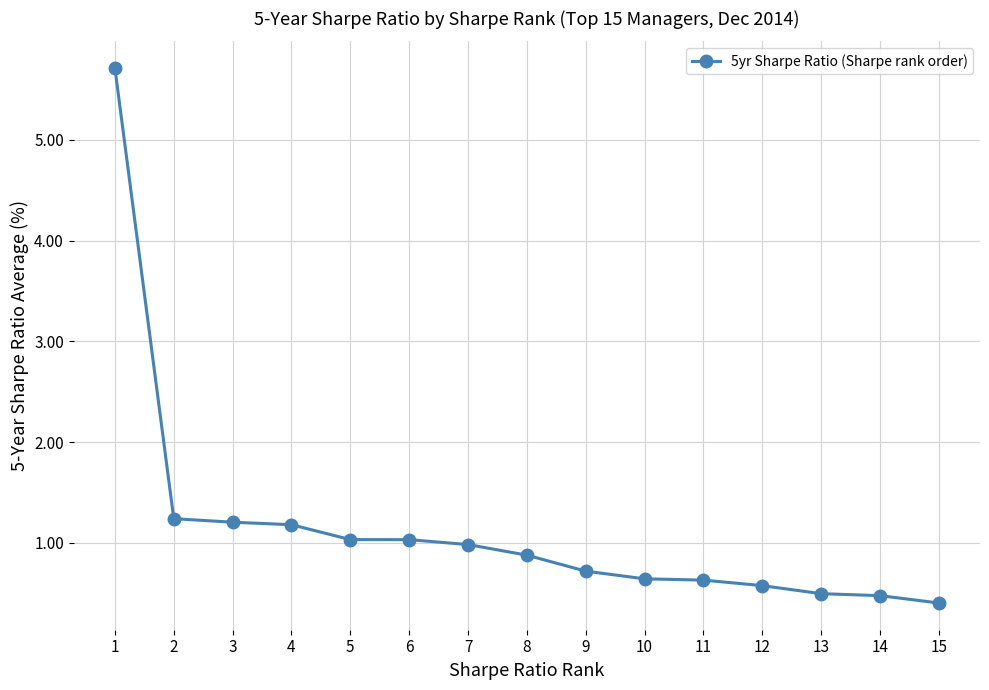

What is the value of the 2nd point from the left?

1.2